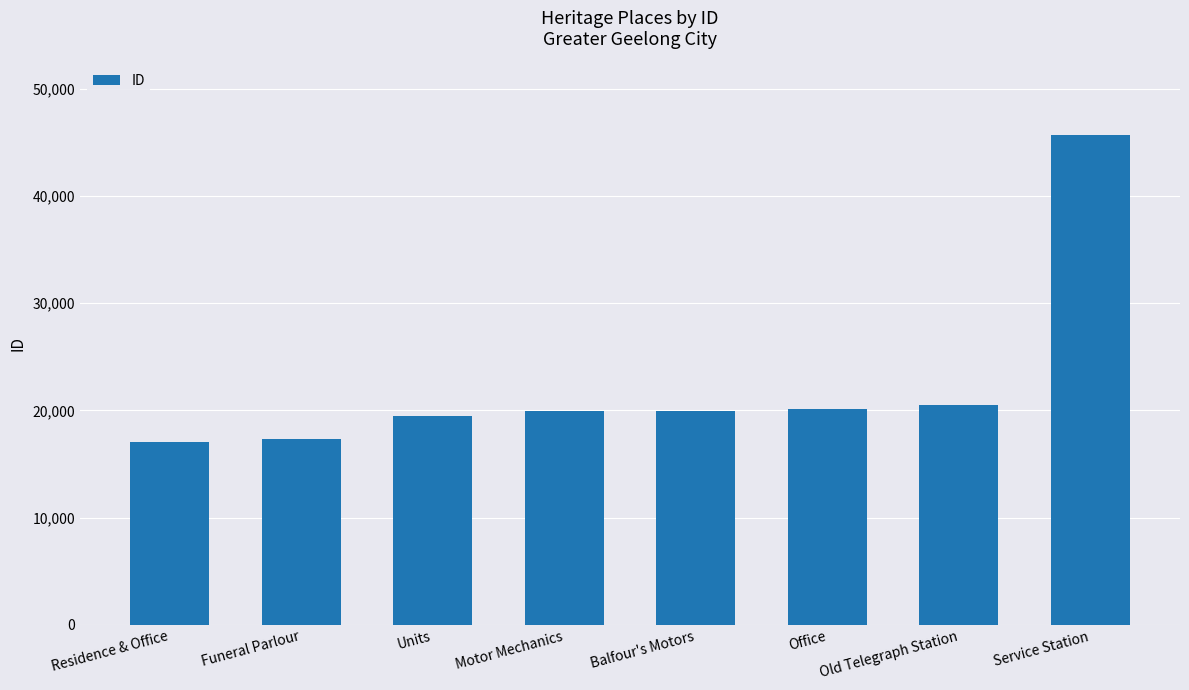

Between Service Station and Motor Mechanics, which is larger?

Service Station